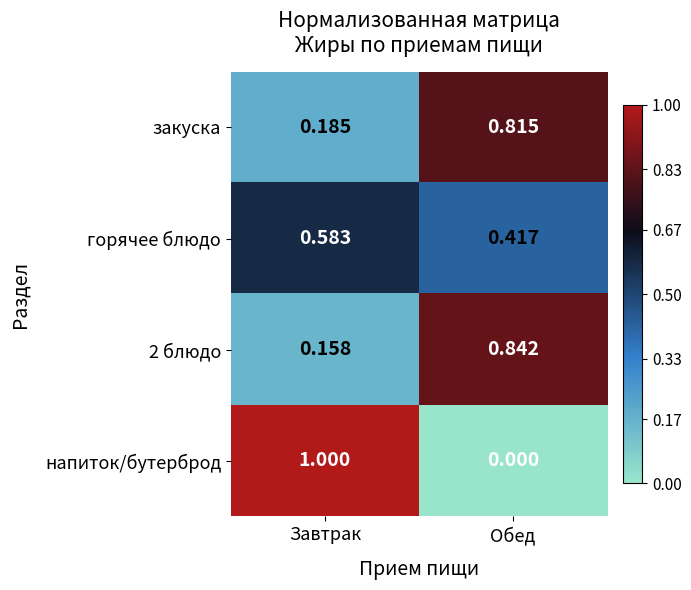

At which label does напиток/бутерброд reach its peak?

Завтрак